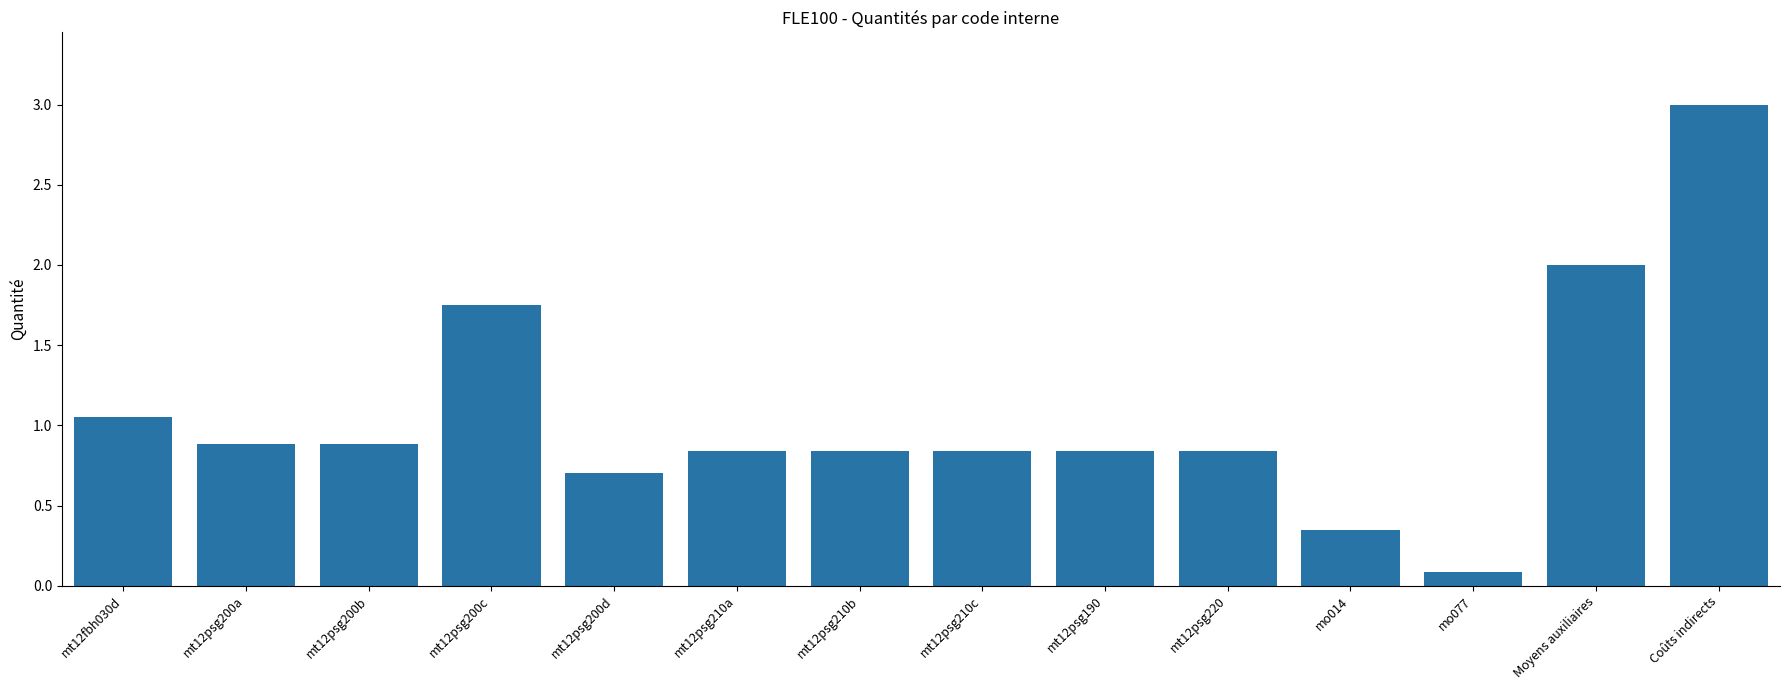

How many bars are there in total?

14